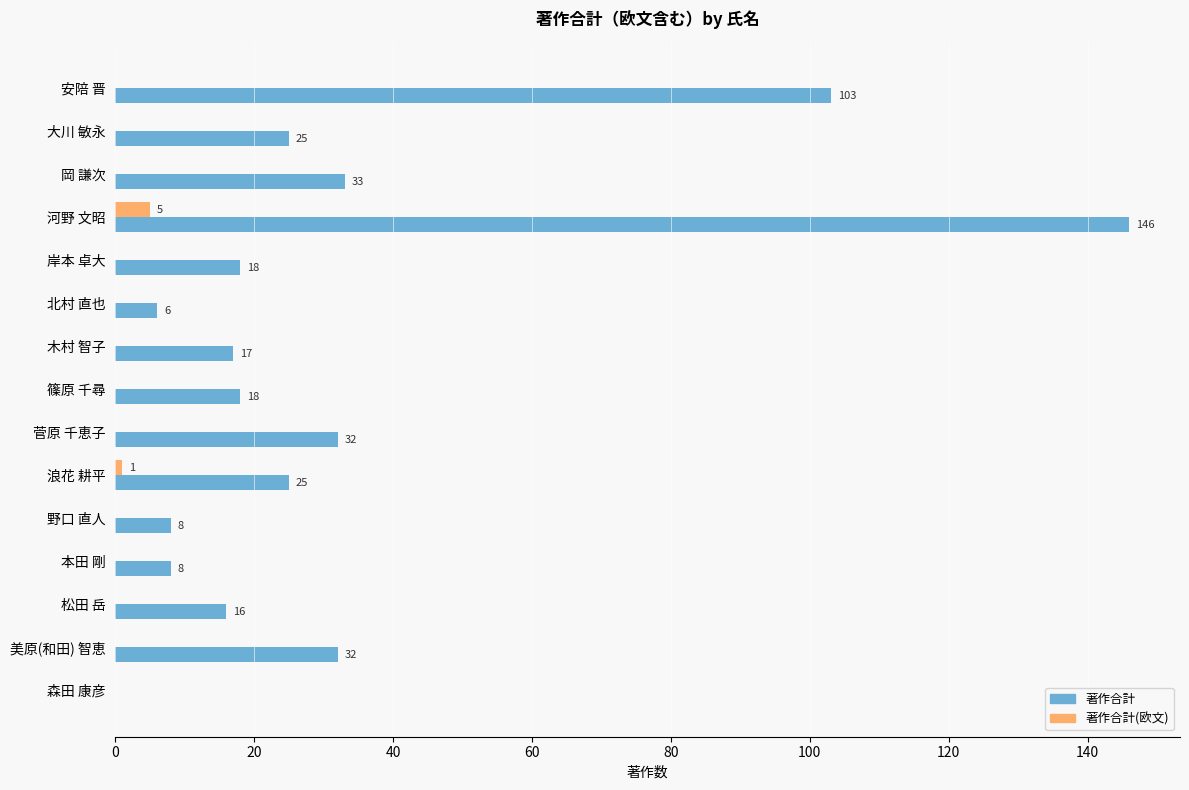

What is the highest value of the 著作合計(欧文) series?

5